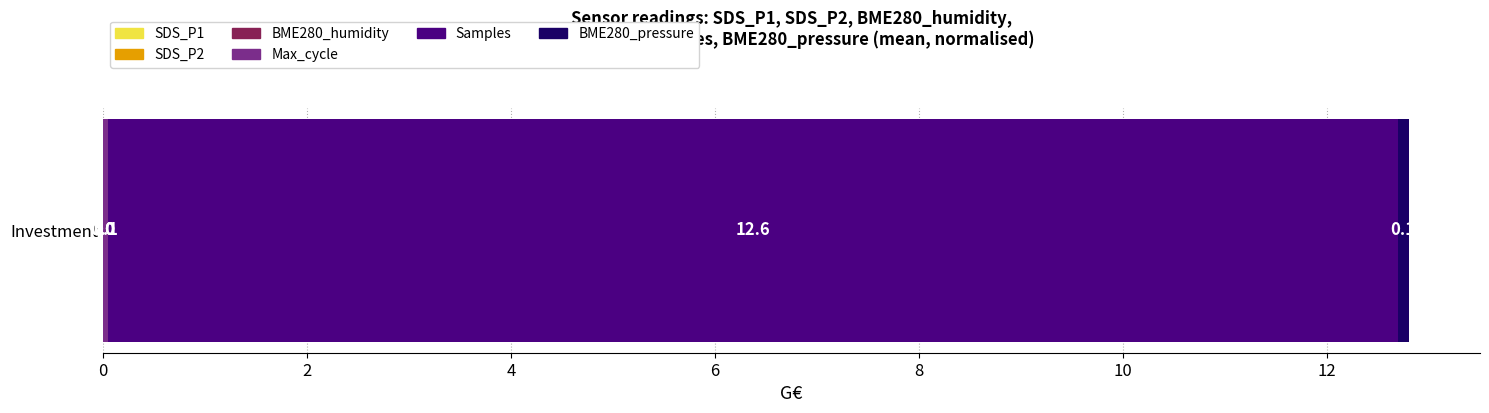

Count the number of data series in this chart.

6